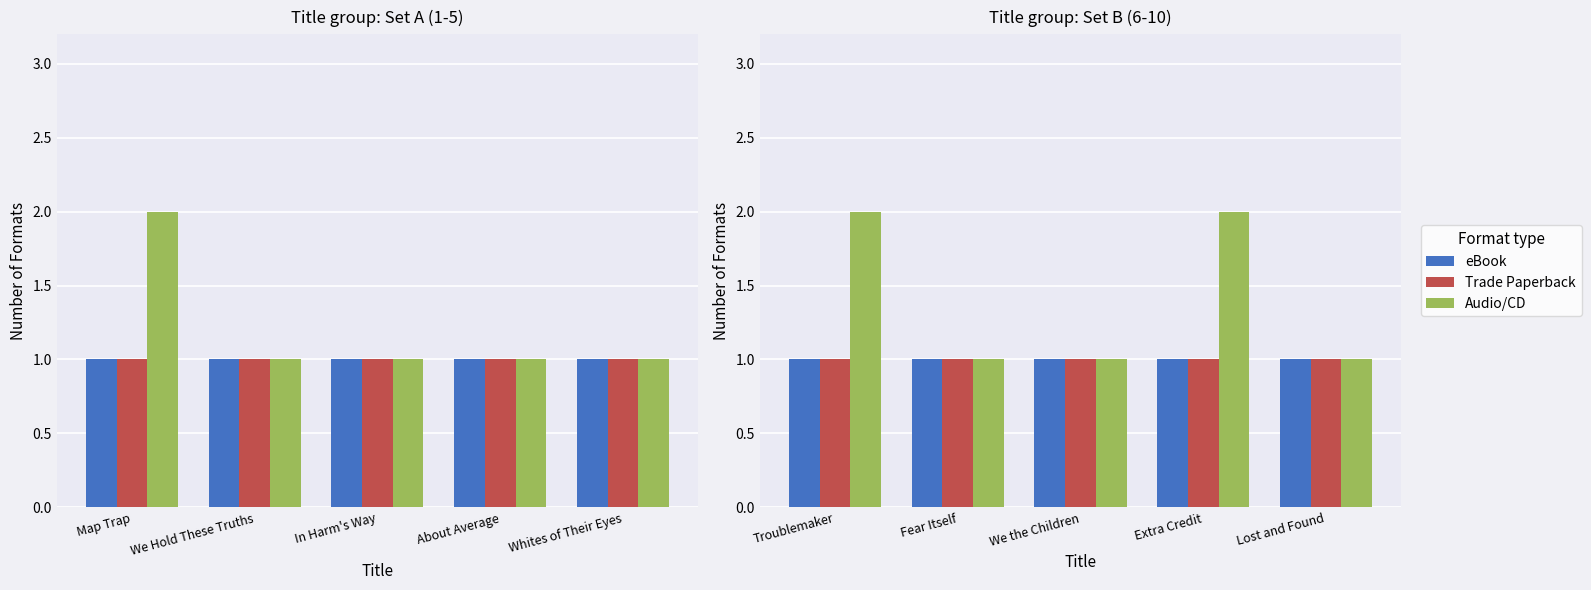

What is the greatest value displayed?

2